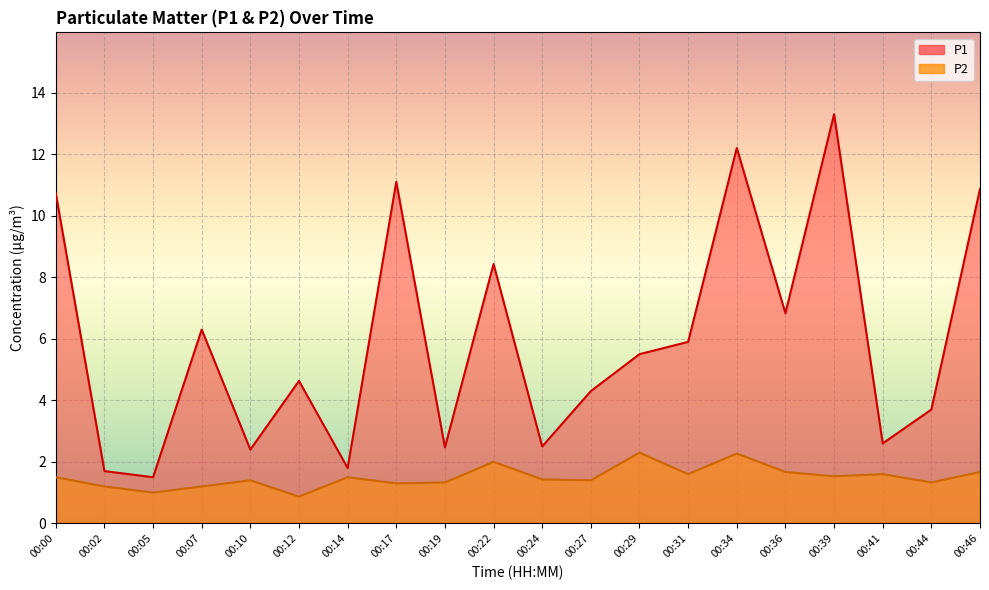

What is the value of the P2 point at the 20th from the left?

1.7